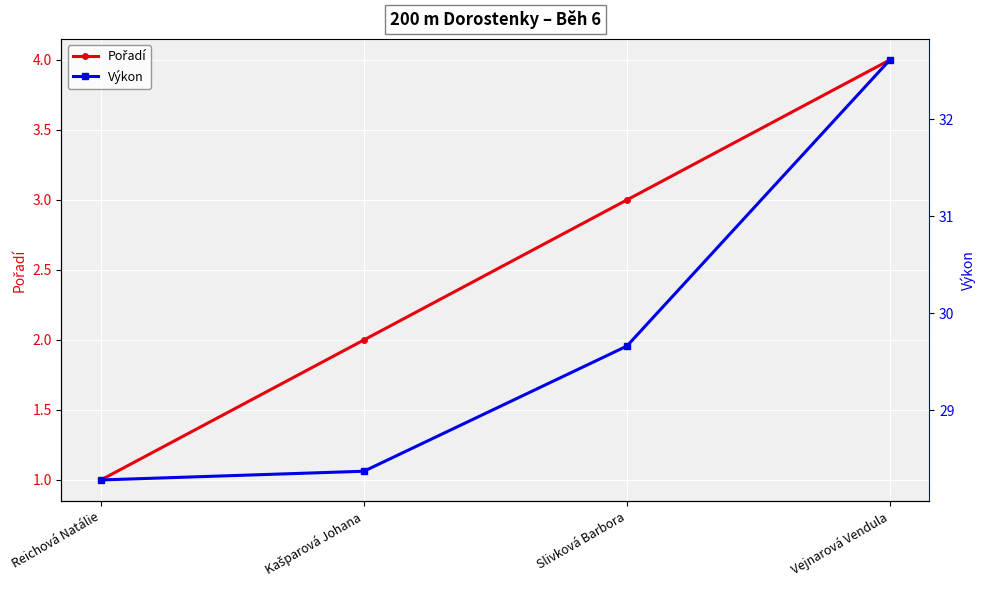

Between Slivková Barbora and Reichová Natálie, which is larger?

Slivková Barbora